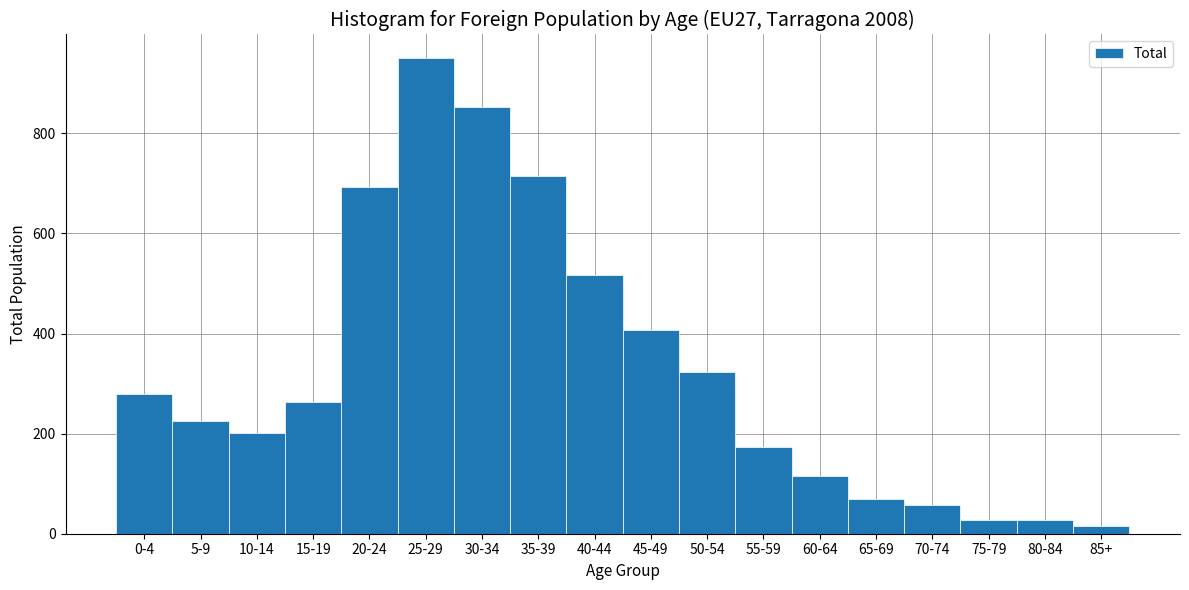

Reading left to right, what are all the values shown in this chart?

0-4=279	5-9=225	10-14=202	15-19=264	20-24=692	25-29=950	30-34=853	35-39=714	40-44=517	45-49=408	50-54=323	55-59=173	60-64=115	65-69=69	70-74=57	75-79=28	80-84=28	85+=15